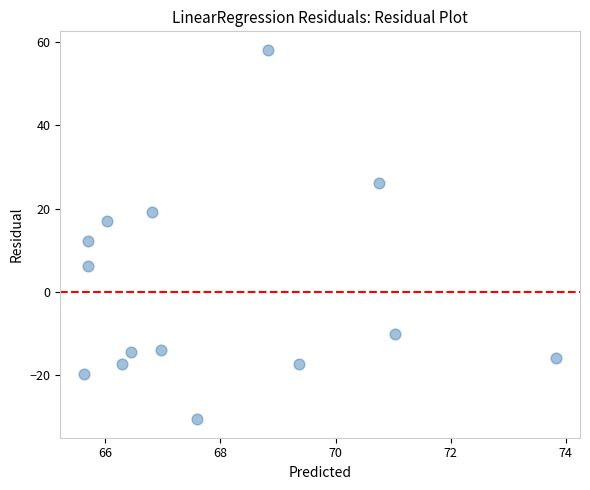

What is the range of X values (max minus min)?

8.2